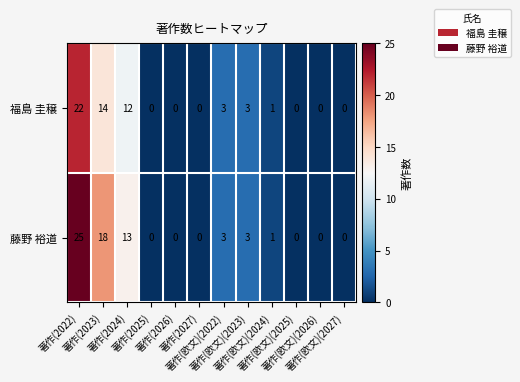

What is the average value of the 福島 圭穣 series?

5